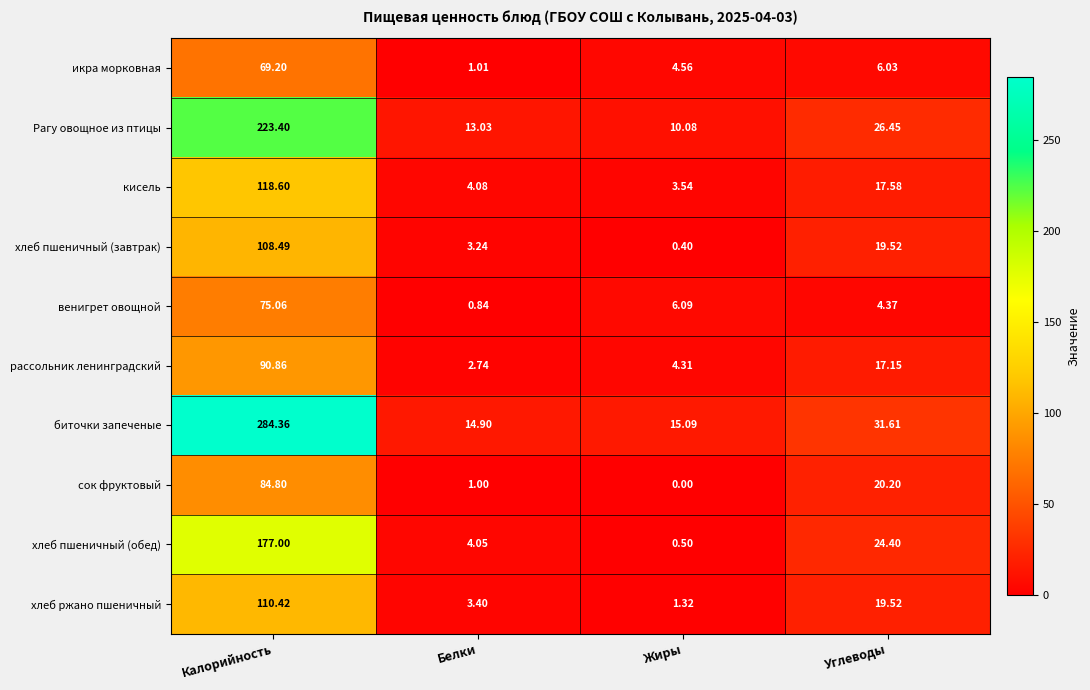

At which label is венигрет овощной closest to 37?

Жиры